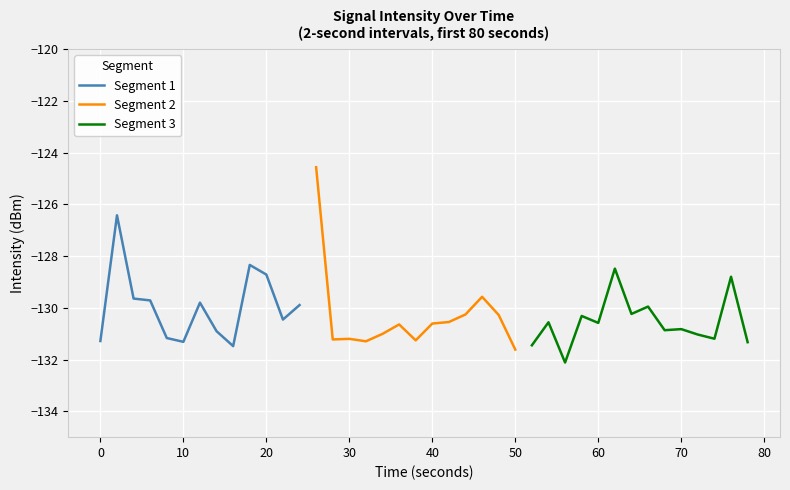

True or false: Segment 1 has a value of -131.3 at 0.

True